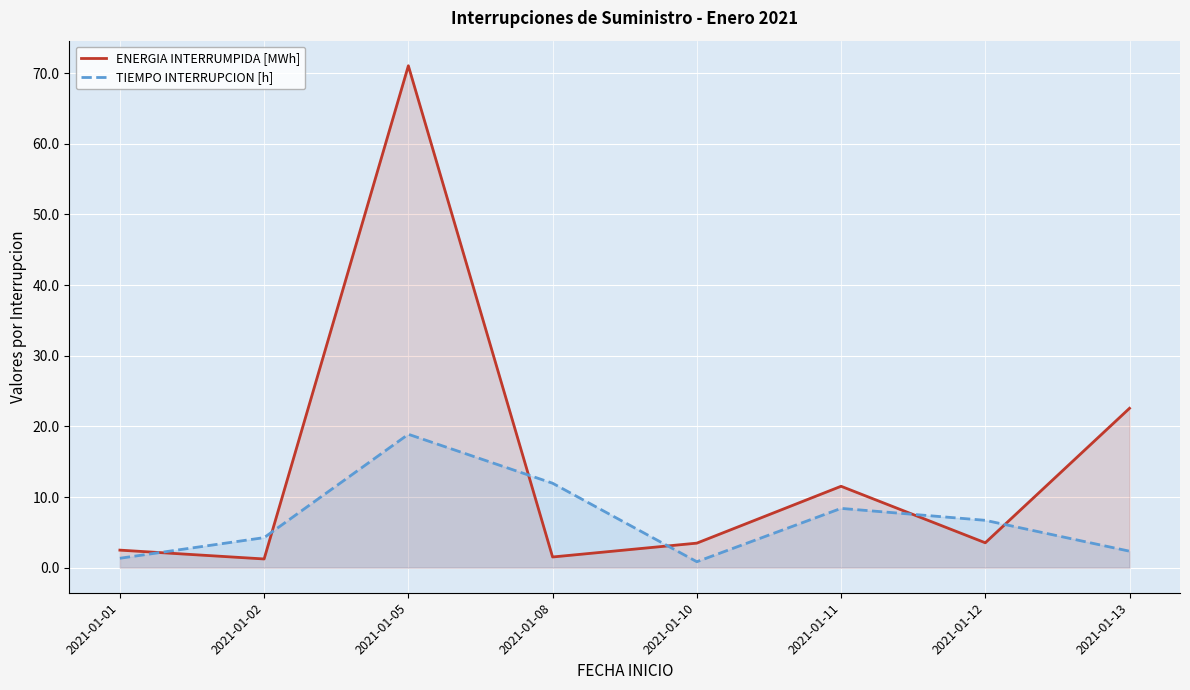

Between 2021-01-01 and 2021-01-08, which series saw the biggest shift?

TIEMPO INTERRUPCION [h]